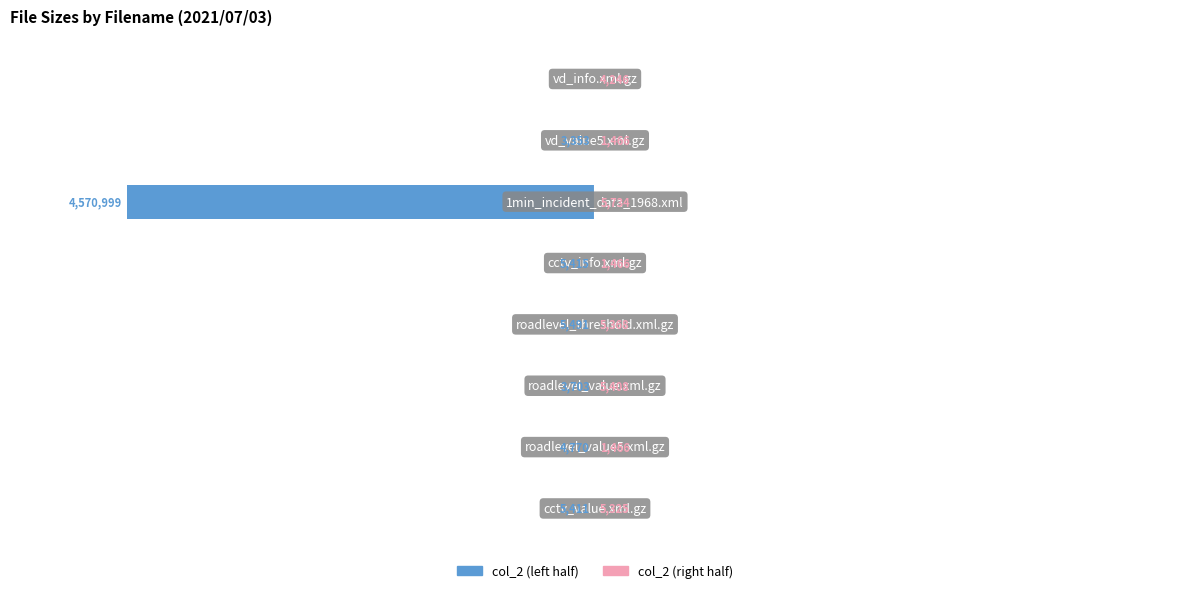

Rank the categories by col_2 (right half) value from lowest to highest.

1, 4, 6, 7, 0, 3, 2, 5